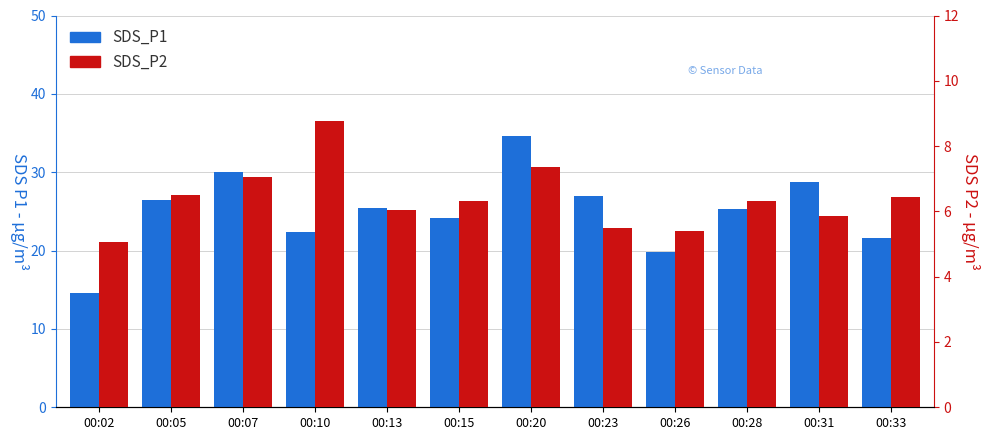

Reading left to right, extract all data points from this chart.

SDS_P1: 00:02=14.6	00:05=26.4	00:07=30.0	00:10=22.3	00:13=25.4	00:15=24.1	00:20=34.6	00:23=26.9	00:26=19.8	00:28=25.3	00:31=28.7	00:33=21.6
SDS_P2: 00:02=5.1	00:05=6.5	00:07=7.0	00:10=8.8	00:13=6.0	00:15=6.3	00:20=7.3	00:23=5.5	00:26=5.4	00:28=6.3	00:31=5.8	00:33=6.4